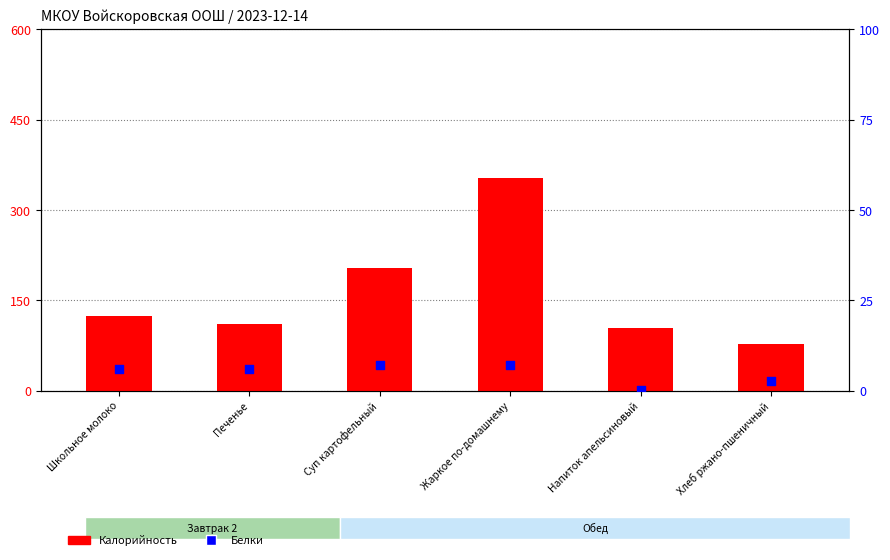

What is the total value across all series at Жаркое по-домашнему?

361.0